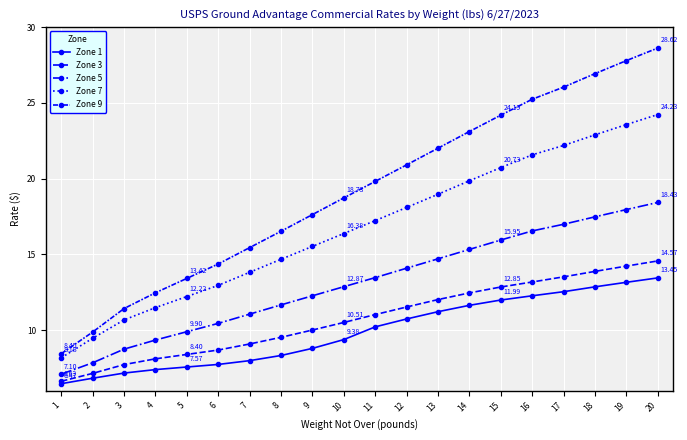

True or false: Zone 9 and Zone 7 intersect in this chart.

False